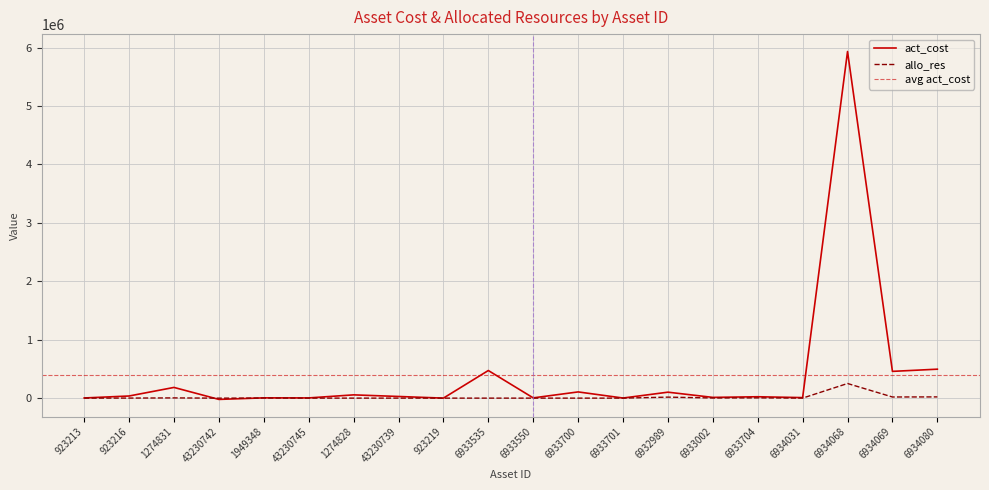

At which label does allo_res first exceed 377?

923216